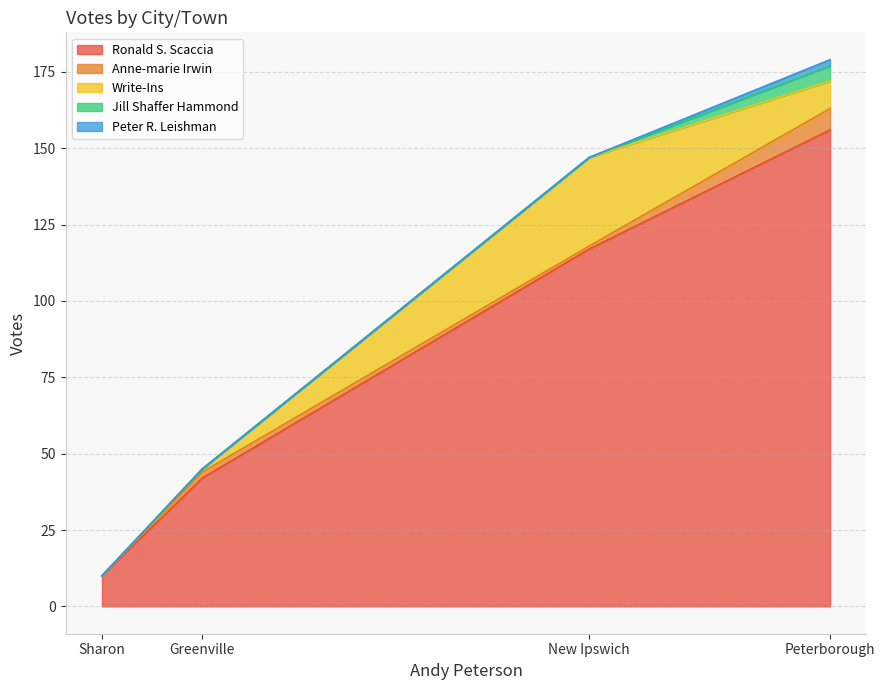

How many data points in Write-Ins are above 9?

1